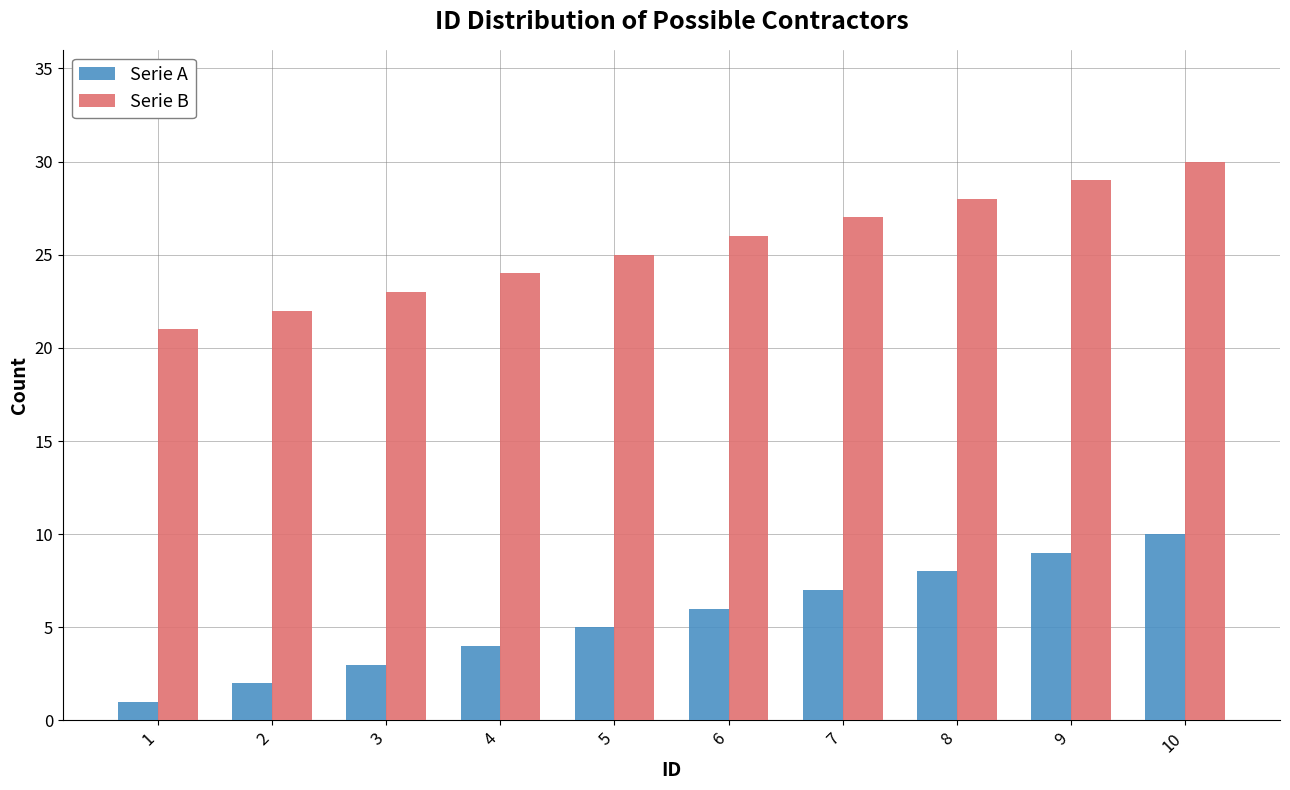

What is the smallest value displayed?

1